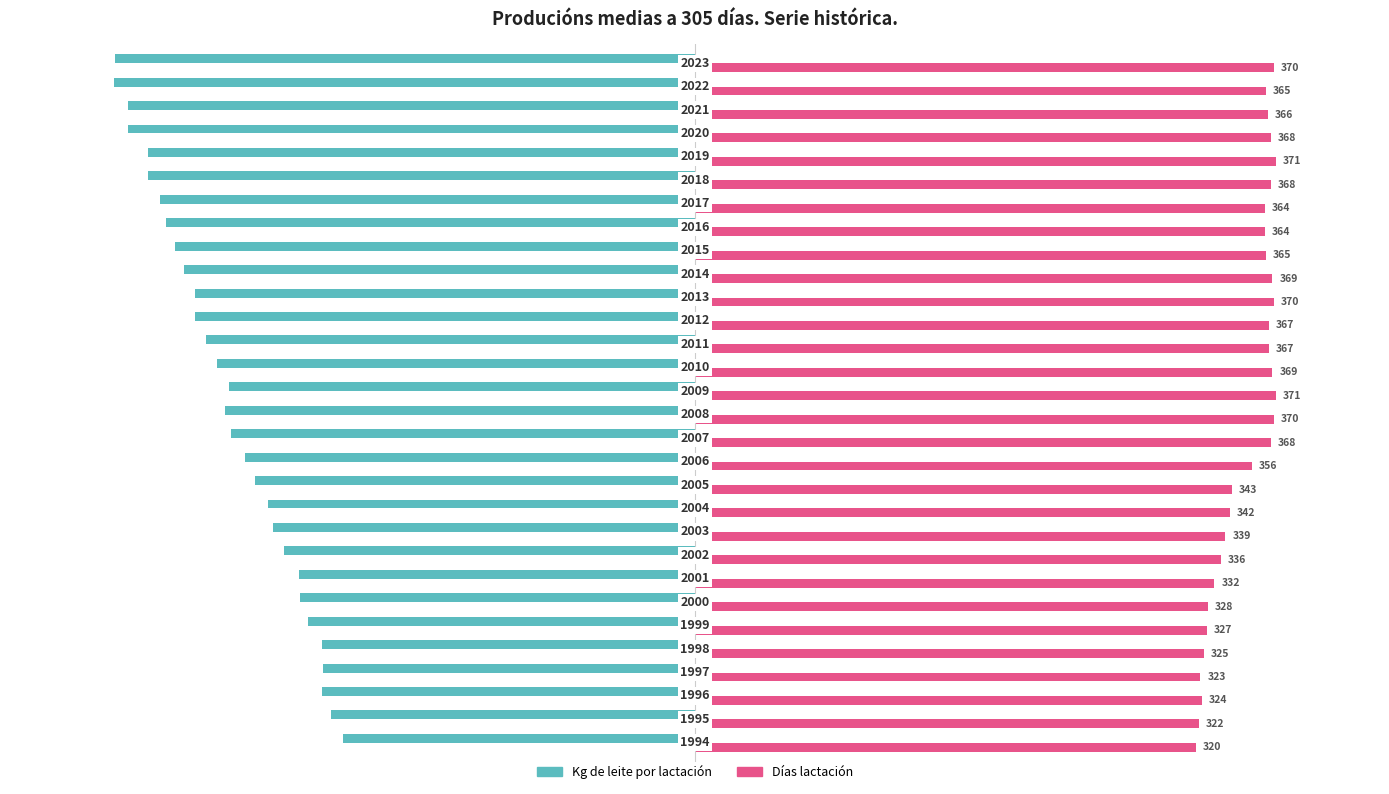

What is the value of the Kg de leite por lactación bar at the 4th from the left?

-320.6